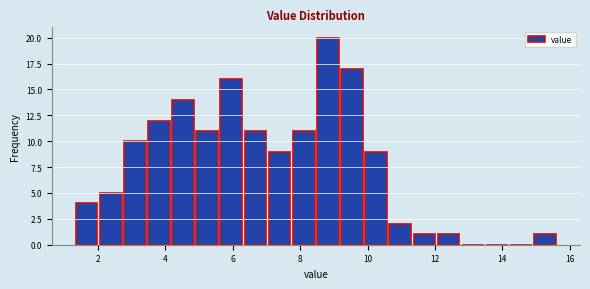

Read against the x-axis, roughly where is the centre of the tallest bar?

8.8